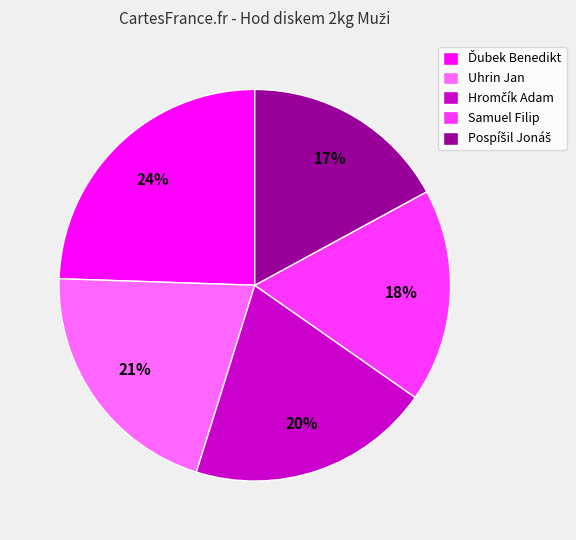

Is there any slice that represents more than half of the pie?

No